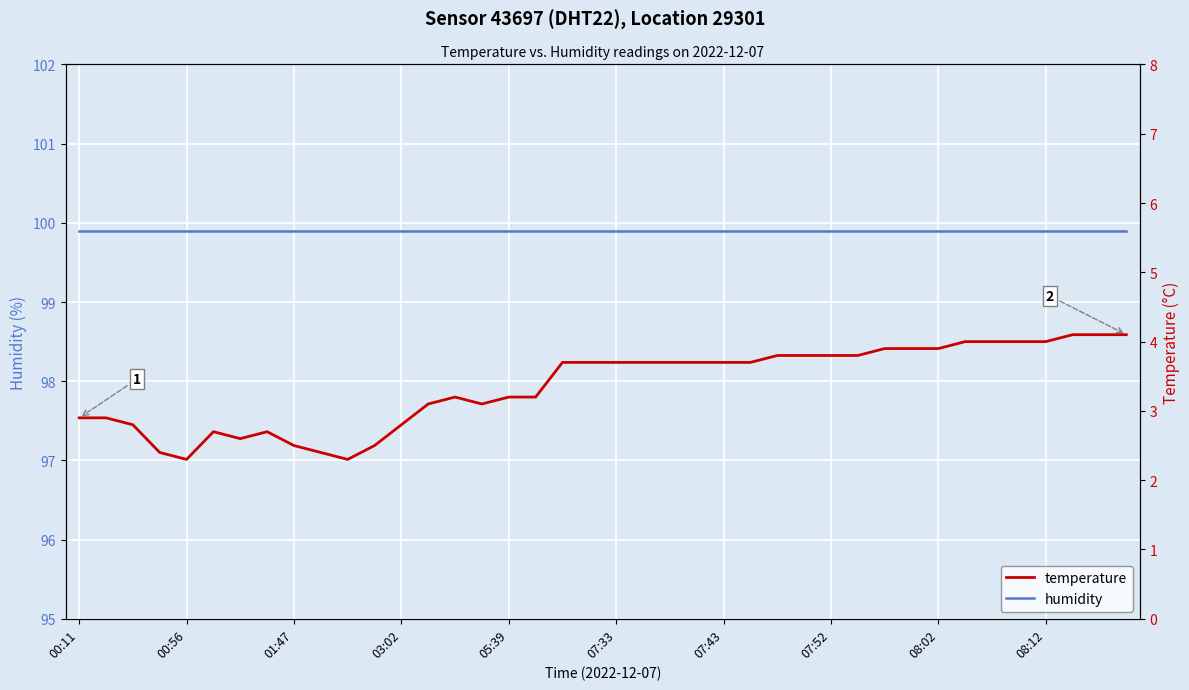

What is the total value across all series at 23?

103.6